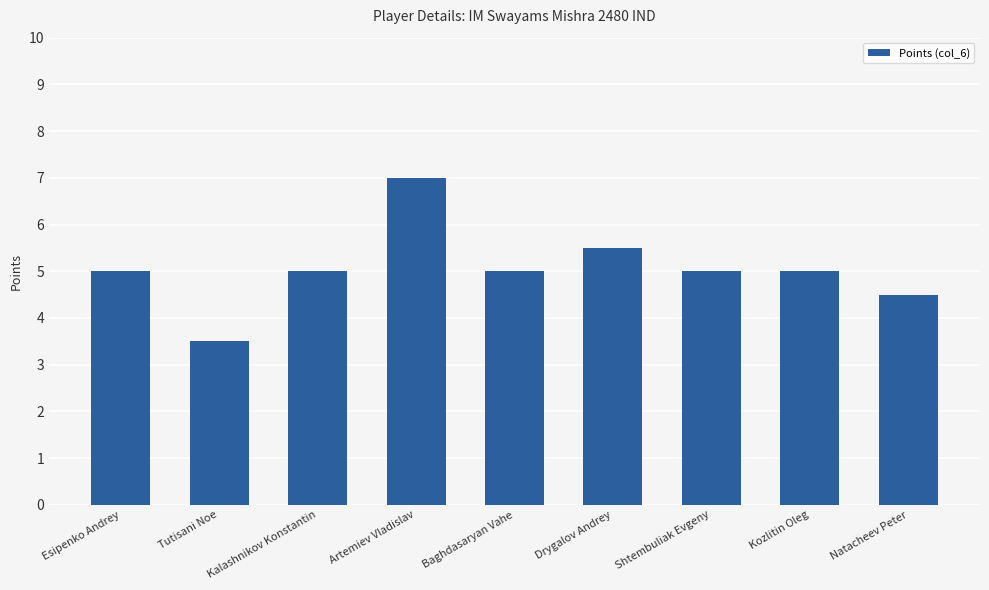

How many values are between 5 and 6?

6